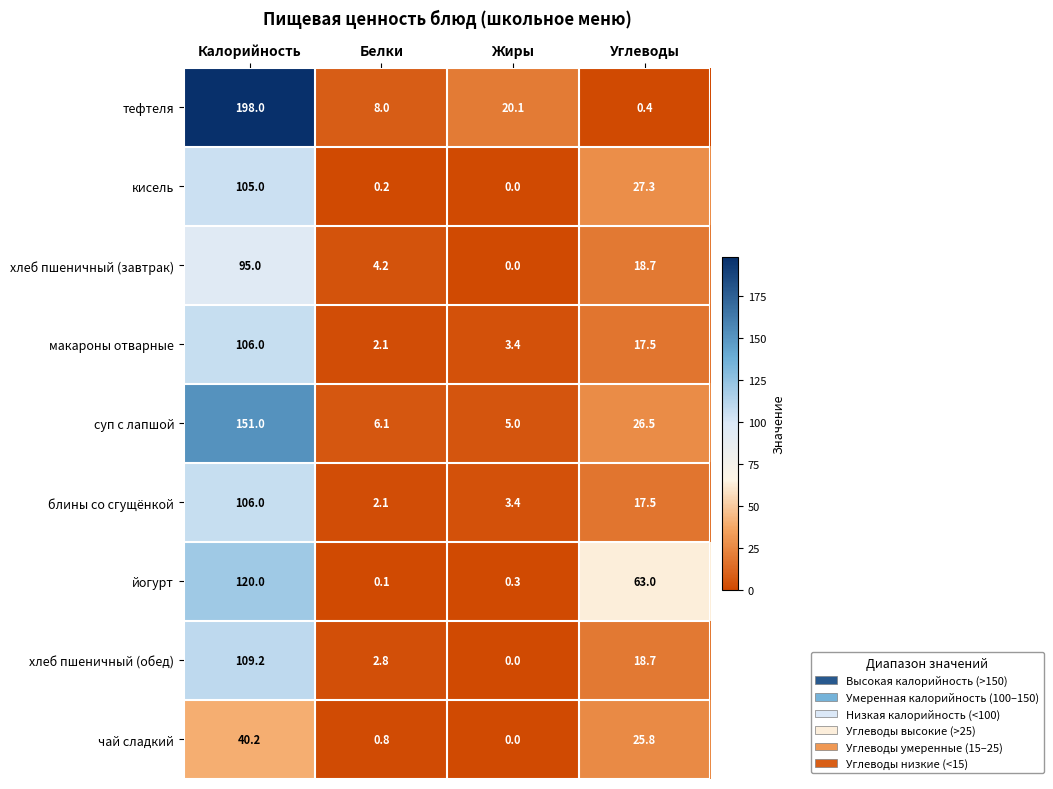

Which series changed the most between Калорийность and Углеводы?

тефтеля